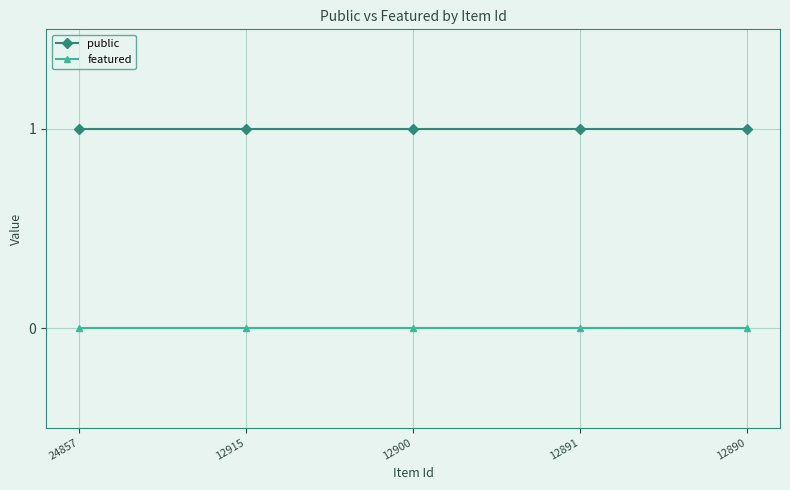

Rank the series by their average value, from lowest to highest.

featured, public